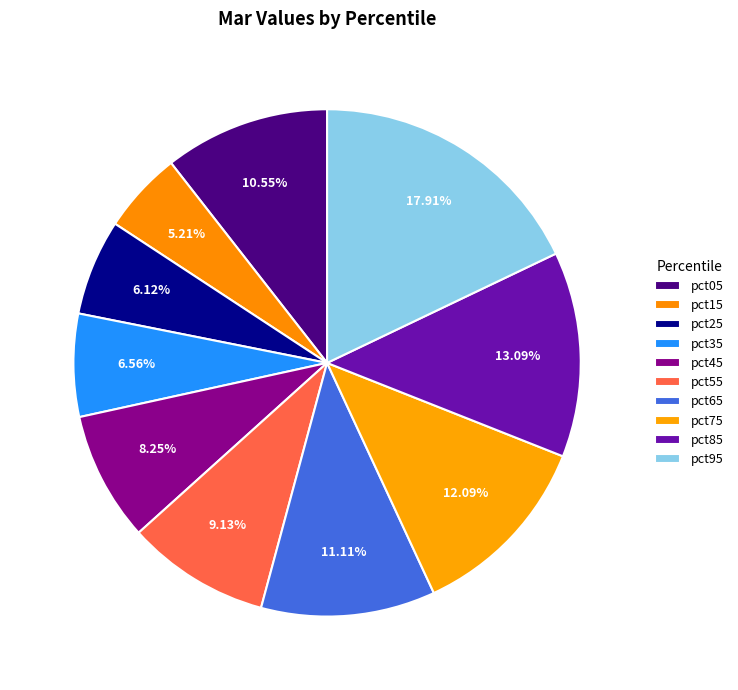

To the nearest percent, what is the average slice percentage?

10%